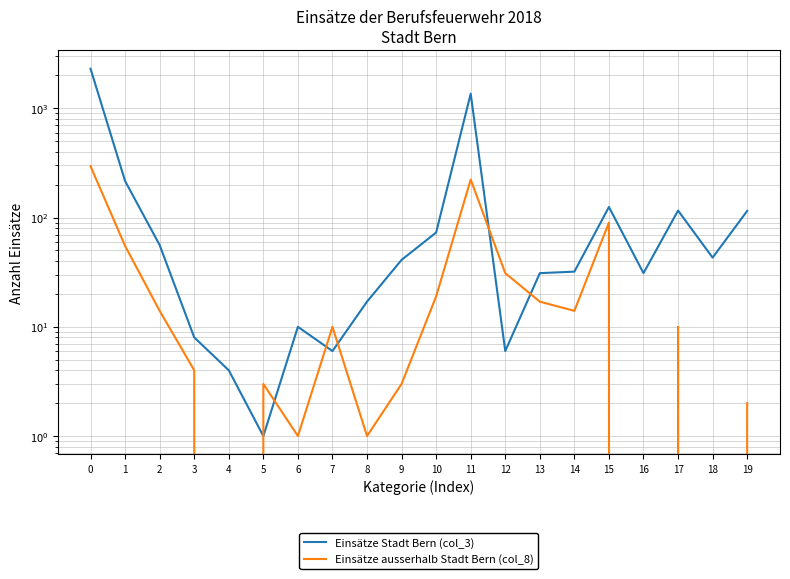

Rank the series by their average value, from lowest to highest.

Einsätze ausserhalb Stadt Bern (col_8), Einsätze Stadt Bern (col_3)